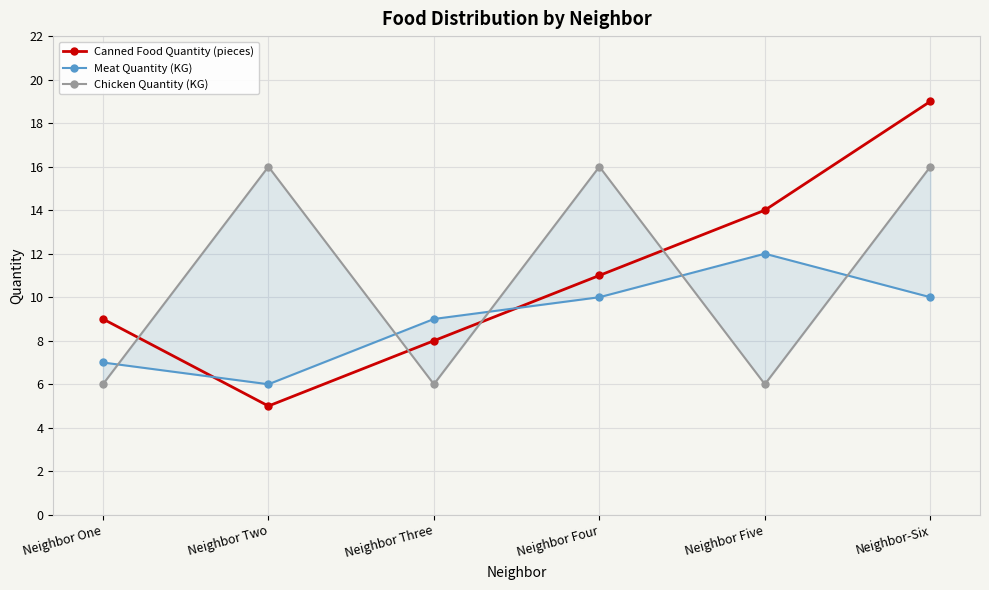

What is the total value across all series at Neighbor One?

22